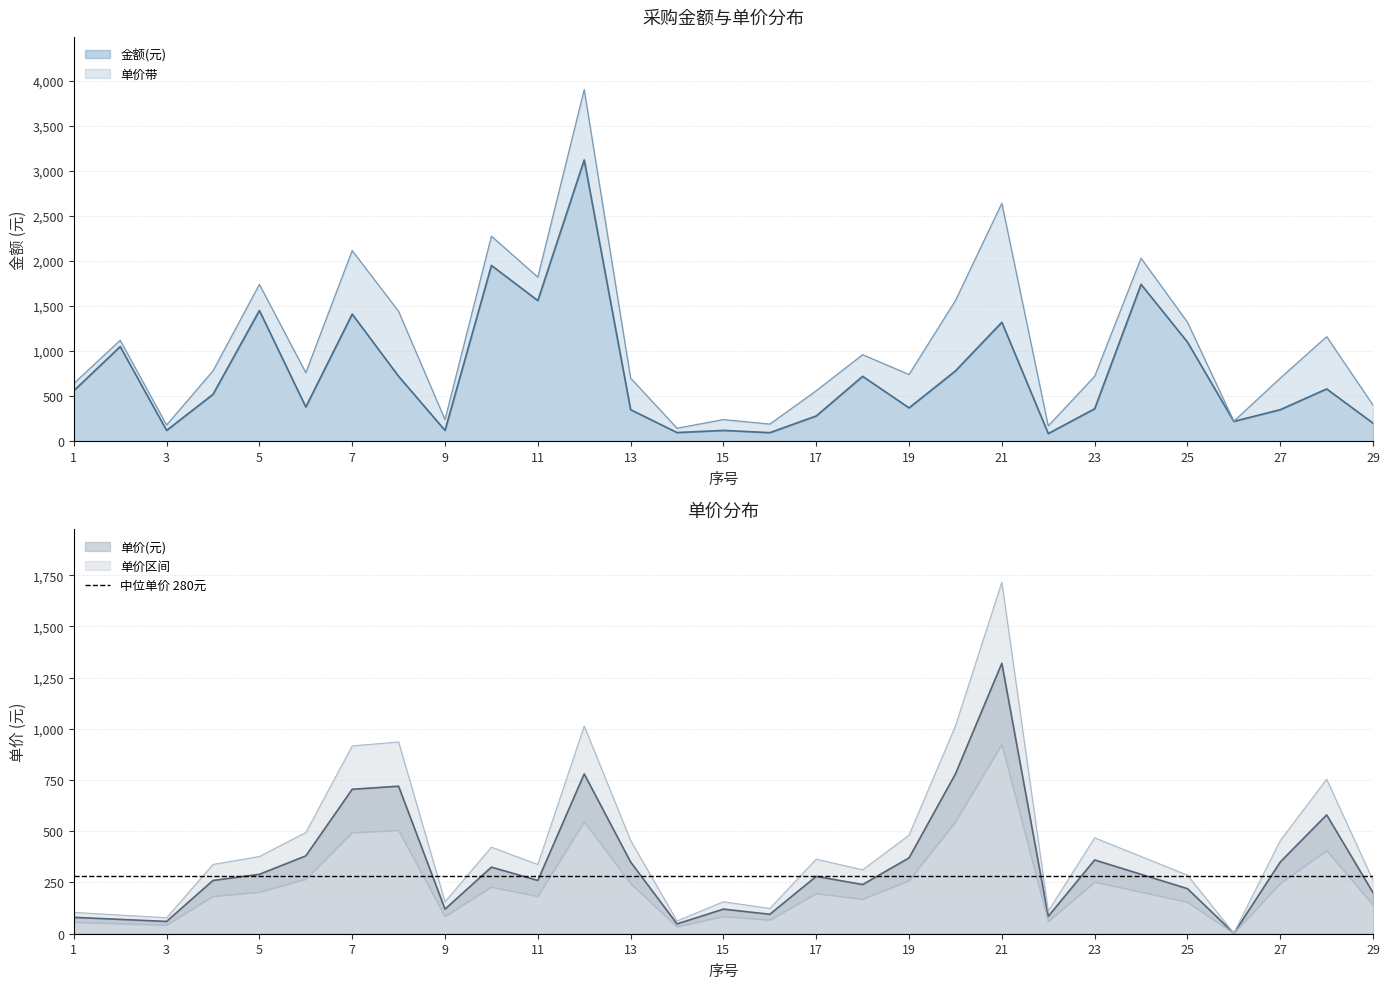

The 金额(元) series shows 370.0 at 19. True or false?

True